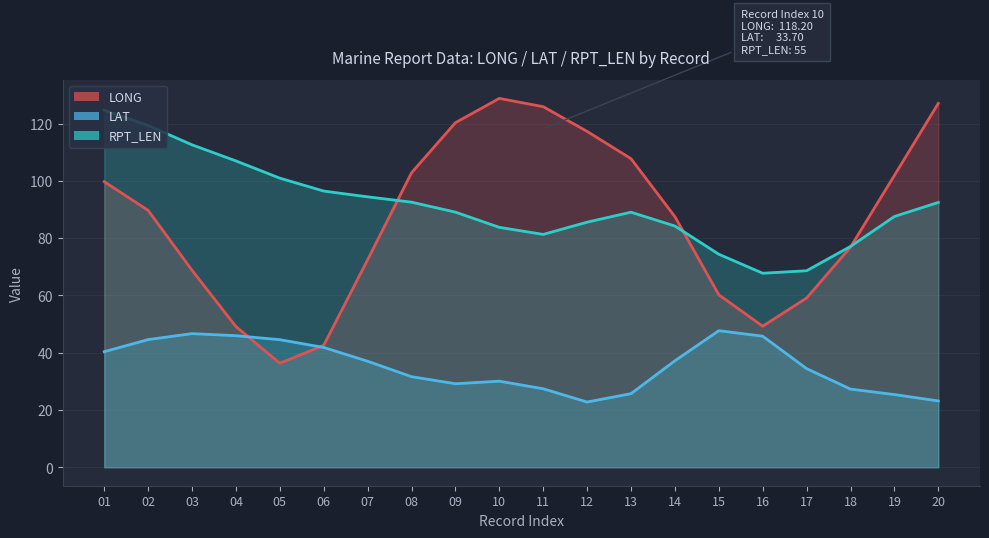

Between 04 and 14, which series saw the biggest shift?

LONG